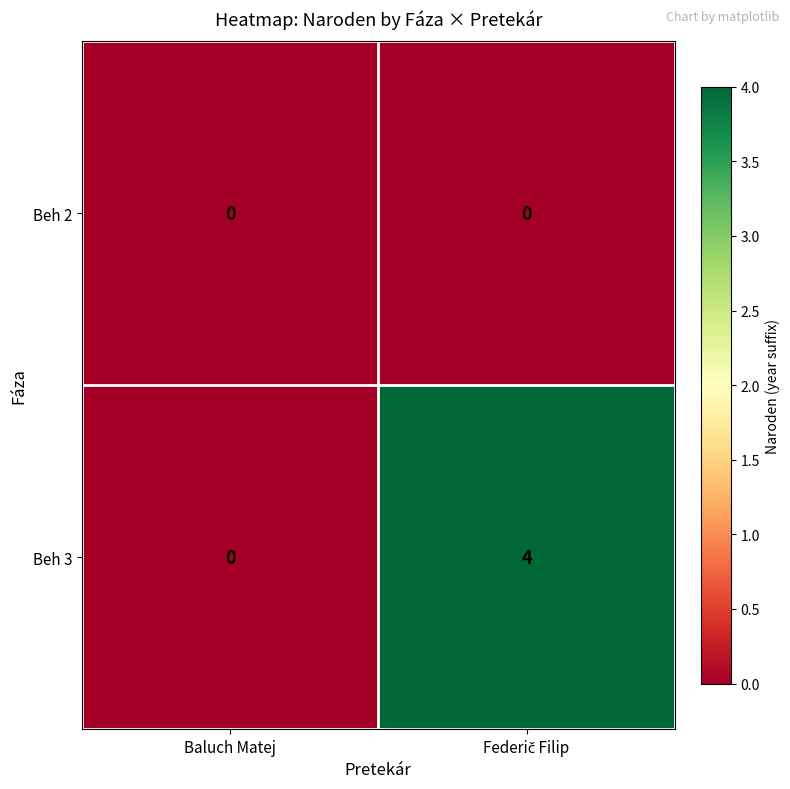

Rank the series by their maximum value, from highest to lowest.

Beh 3, Beh 2